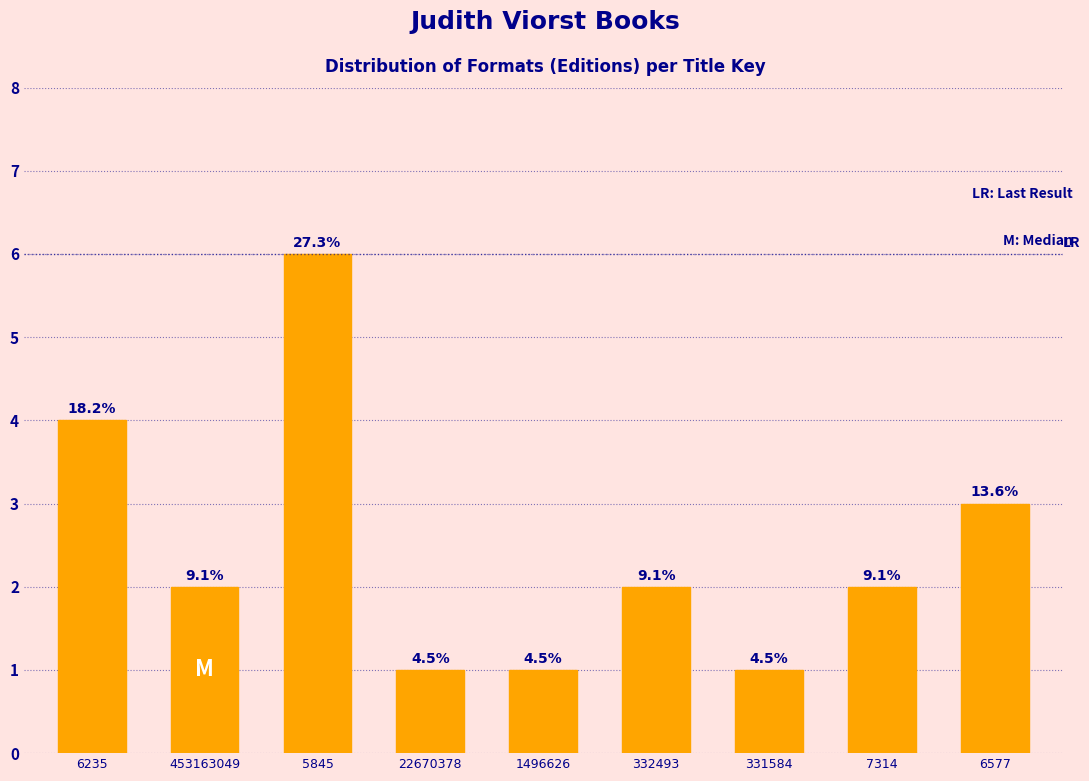

Does the chart contain any negative values?

No